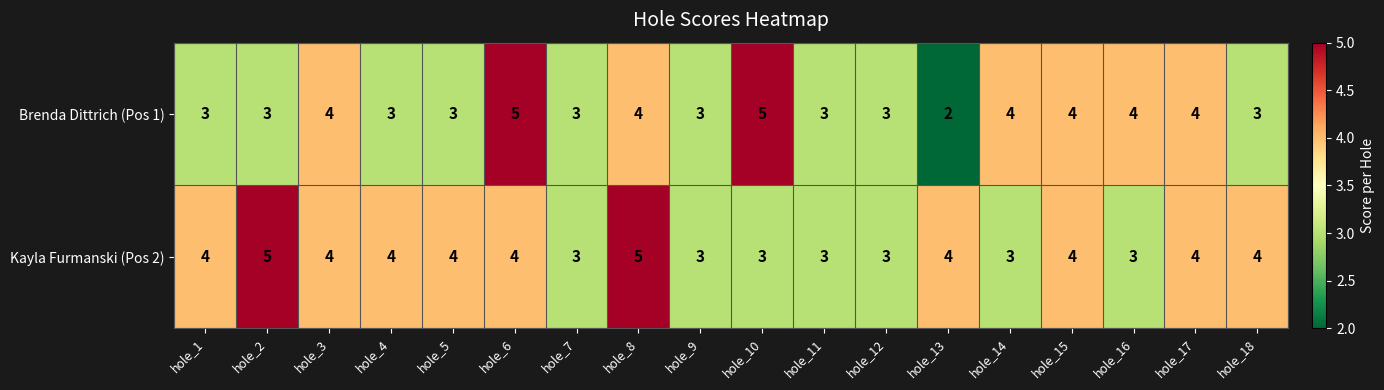

What is the highest value of the Brenda Dittrich (Pos 1) series?

5